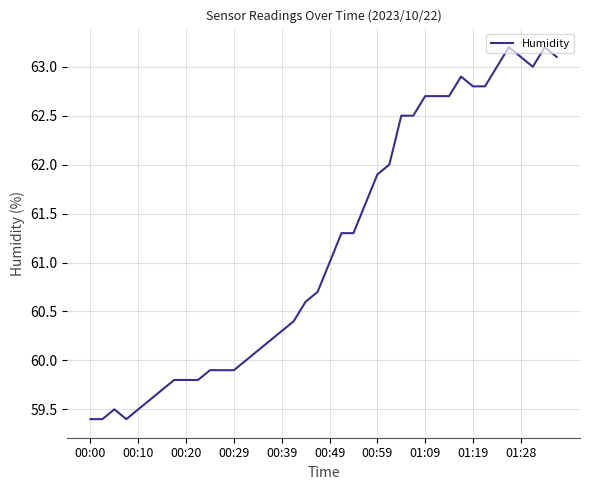

What is the difference between the maximum and minimum values?

3.8